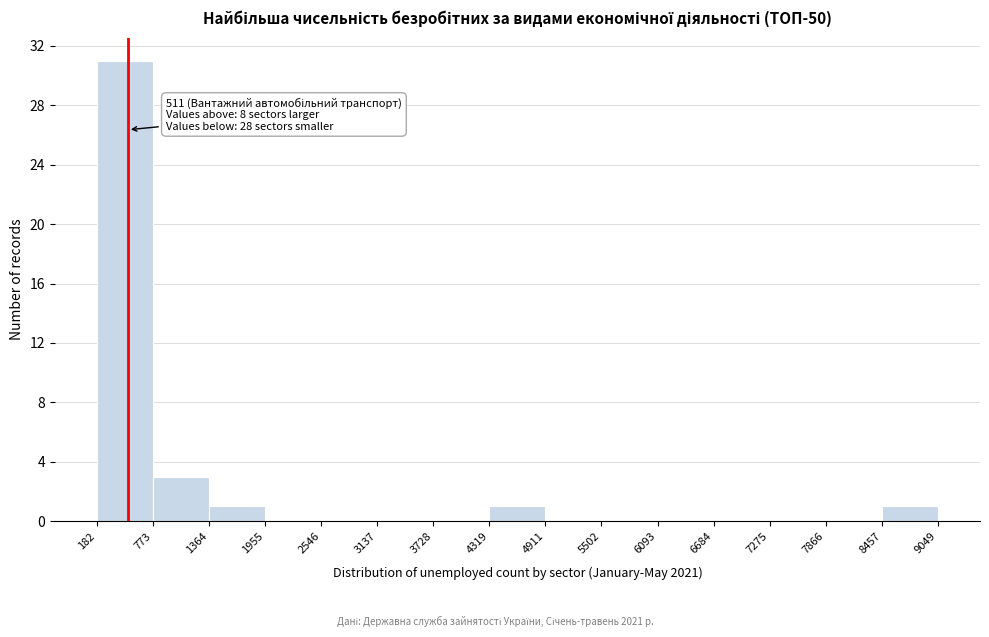

Over which range of the x-axis is the bar tallest?

182 to 773